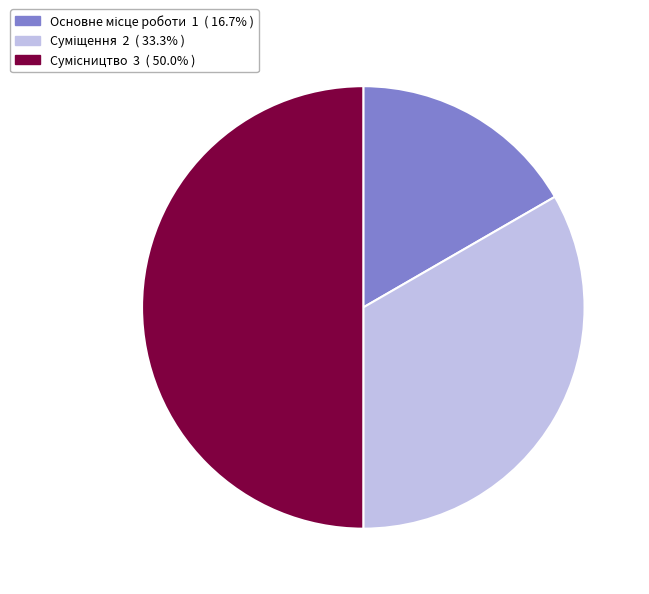

Count the number of slices in the pie.

3